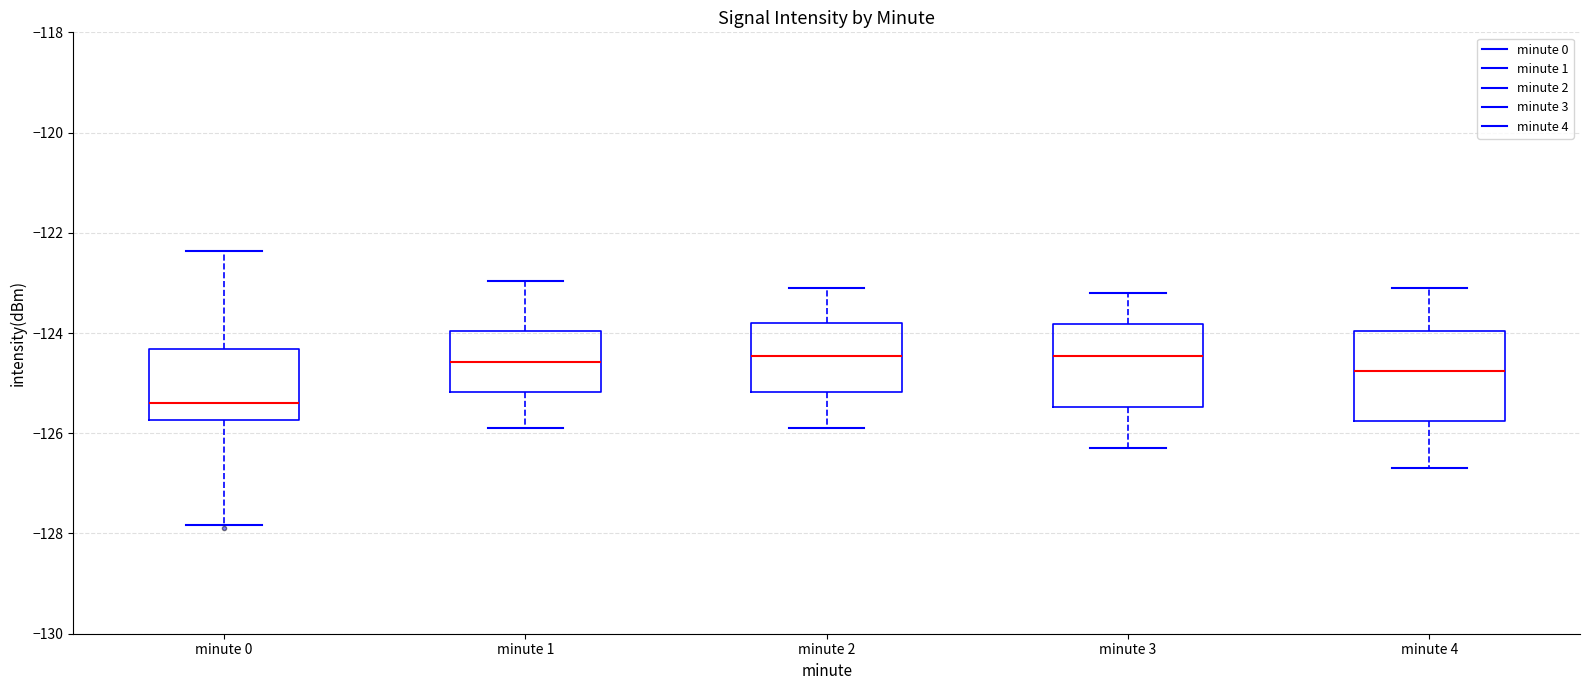

Where does the upper whisker of the box for minute 4 end on the y-axis? The values are not printed on the chart, so give them approximately, as read against the axis.

-123.0